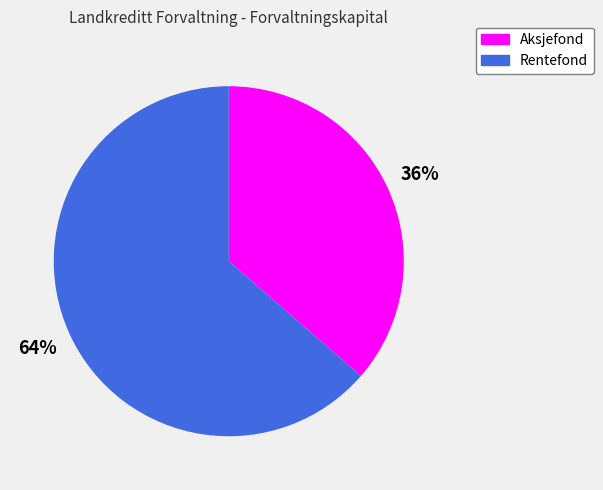

What is the ratio of the value at Aksjefond to the value at Rentefond?

0.6